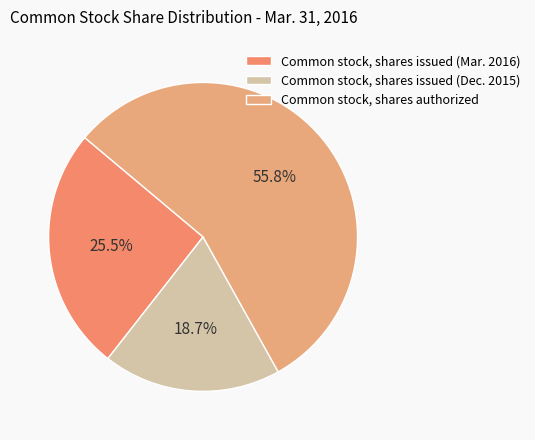

What is the total percentage of Common stock, shares issued (Dec. 2015) and Common stock, shares authorized?

74.5%